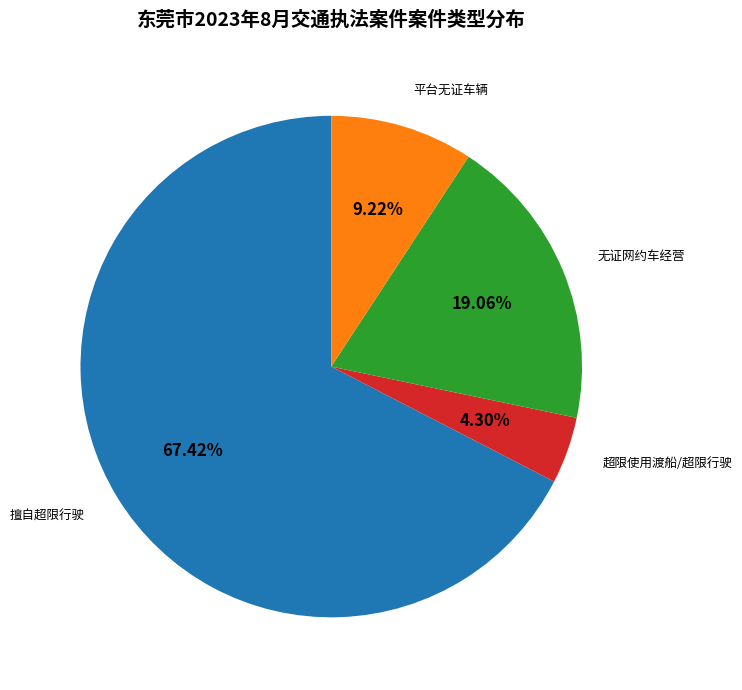

Which slice represents more than half of the pie?

擅自超限行驶